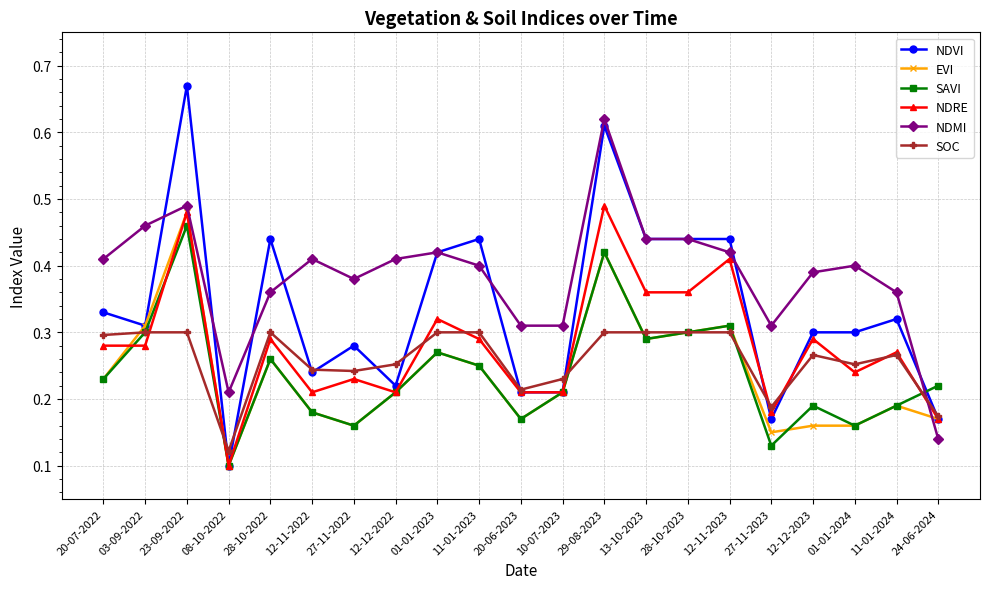

Where is the first local maximum for EVI?

23-09-2022